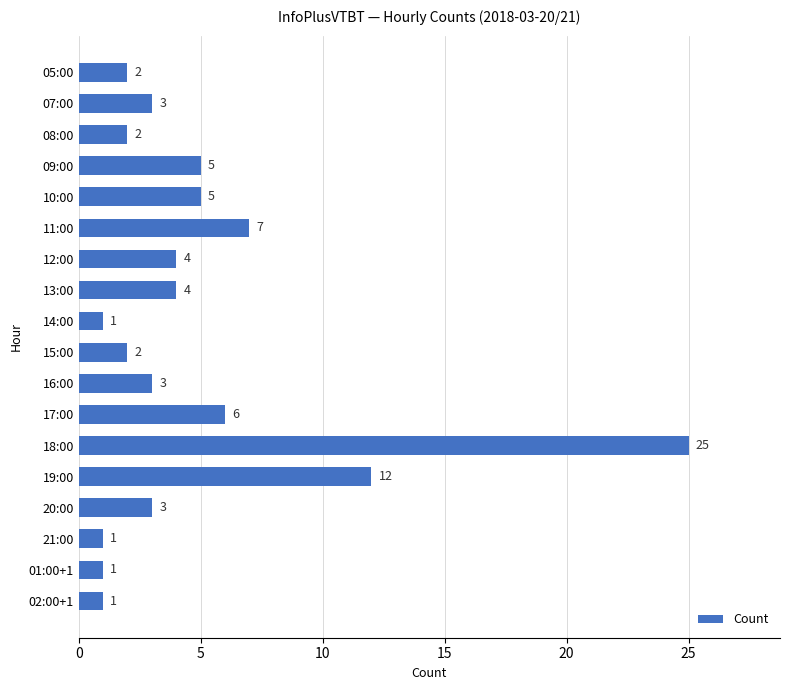

What is the average value?

5